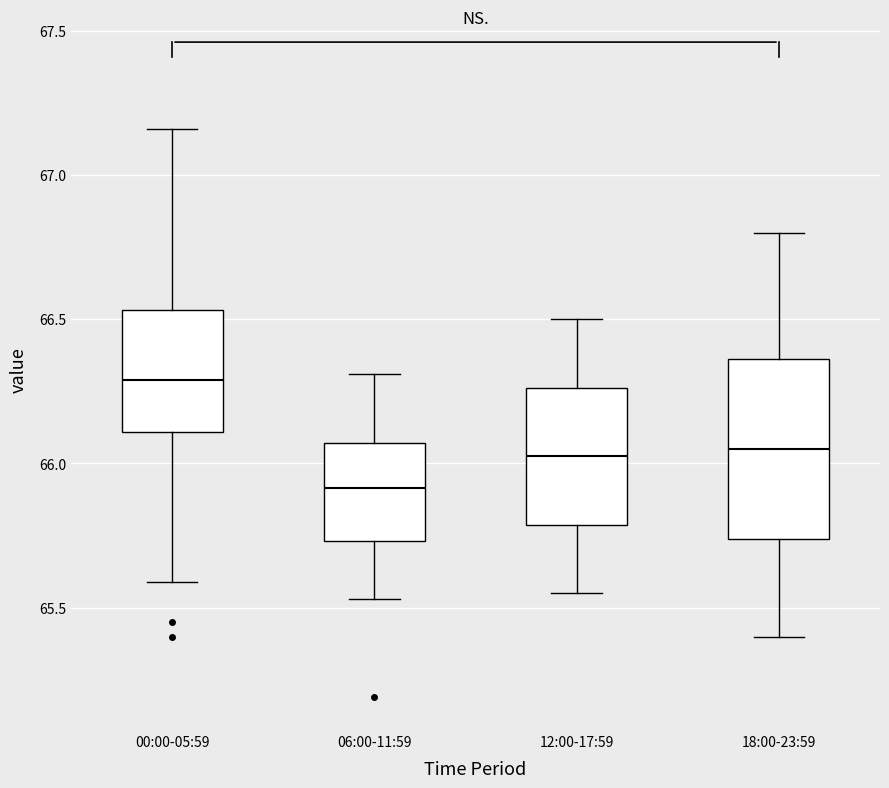

Where is the lower edge of the box for 00:00-05:59 on the y-axis? The values are not printed on the chart, so give them approximately, as read against the axis.

66.10